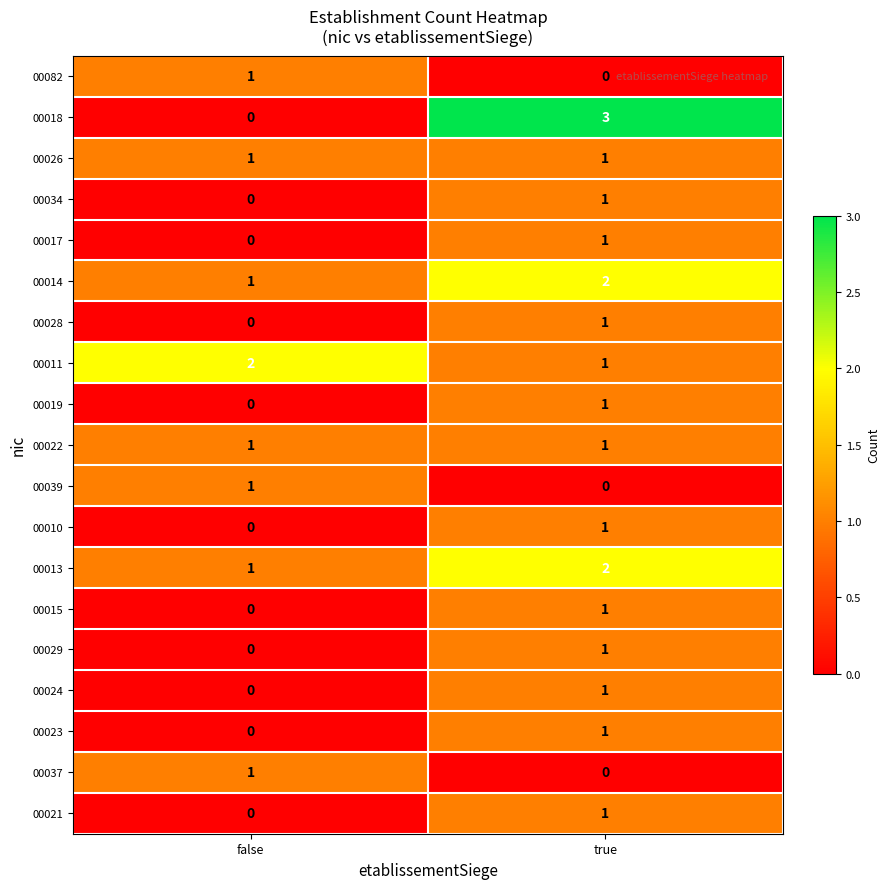

Which category has the highest value across all series?

true